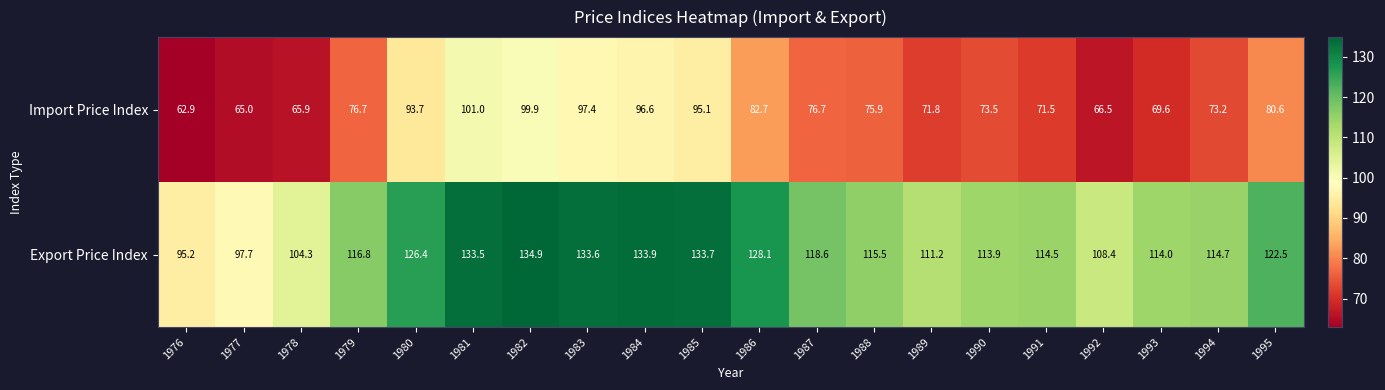

At which category does the chart reach its minimum across all series?

1976